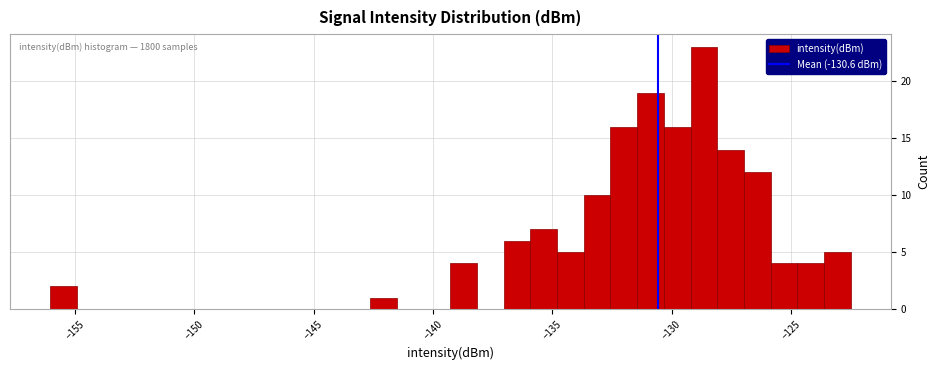

Read against the x-axis, roughly where is the centre of the tallest bar?

-128.5